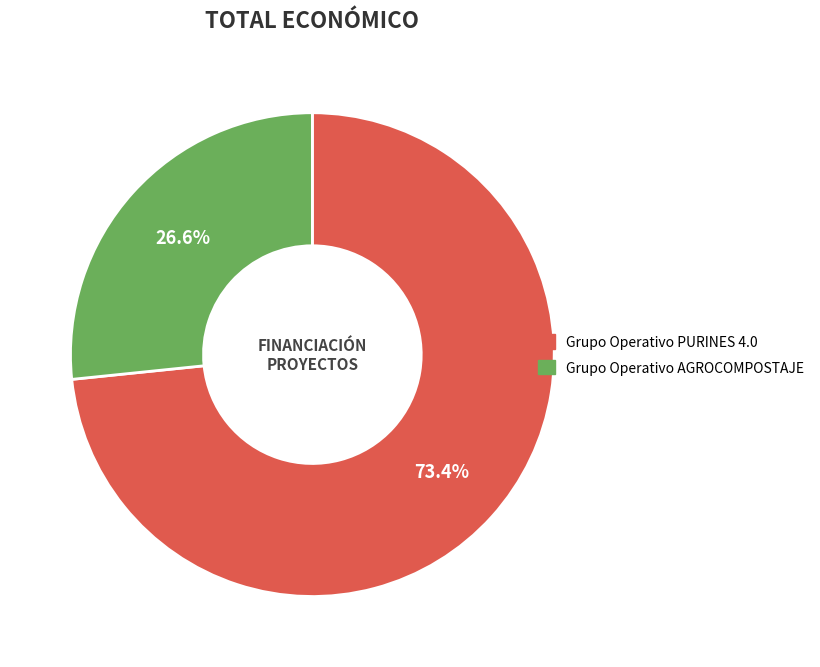

Which slice is the smallest?

Grupo Operativo AGROCOMPOSTAJE